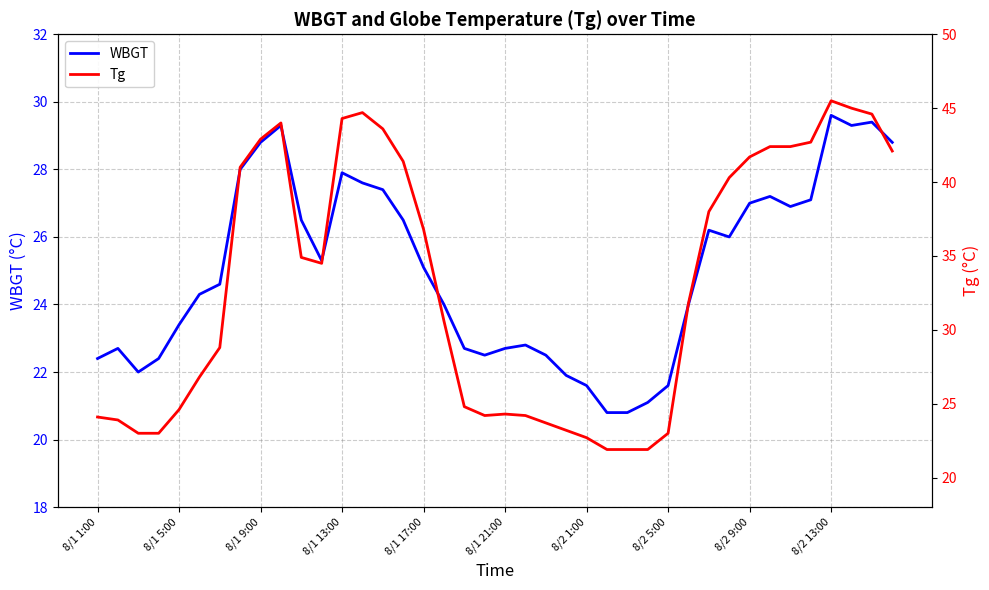

What is the highest value of the WBGT series?

29.6